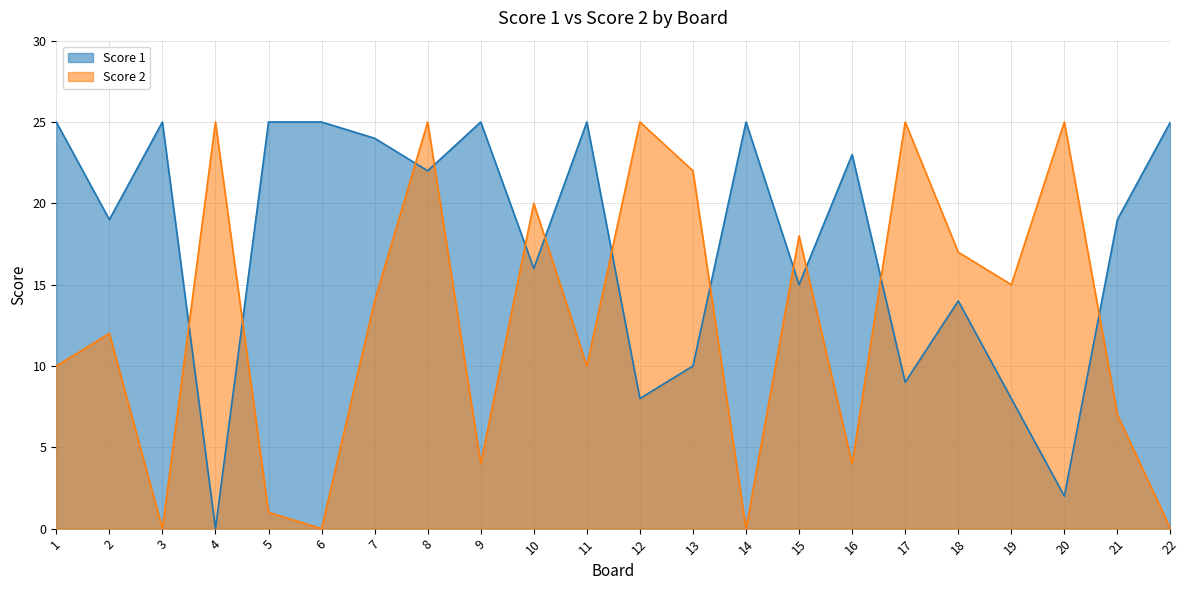

List the series in order of their peak value, lowest first.

Score 1, Score 2